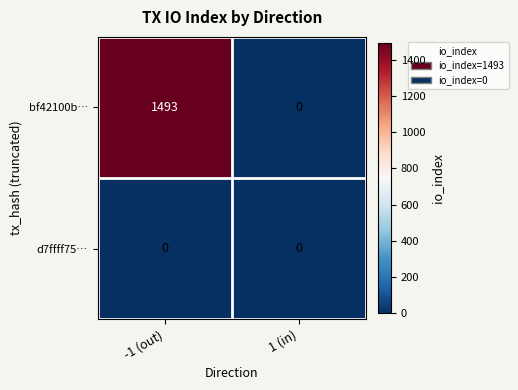

The value of bf42100b… at -1 (out) is 1493. True or false?

True